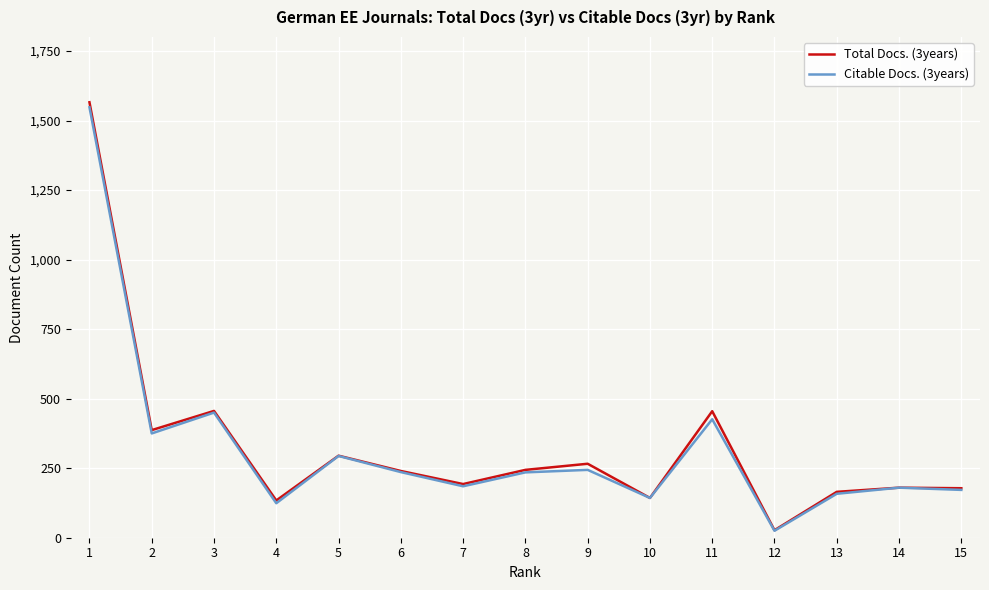

What is the maximum value for Total Docs. (3years)?

1566